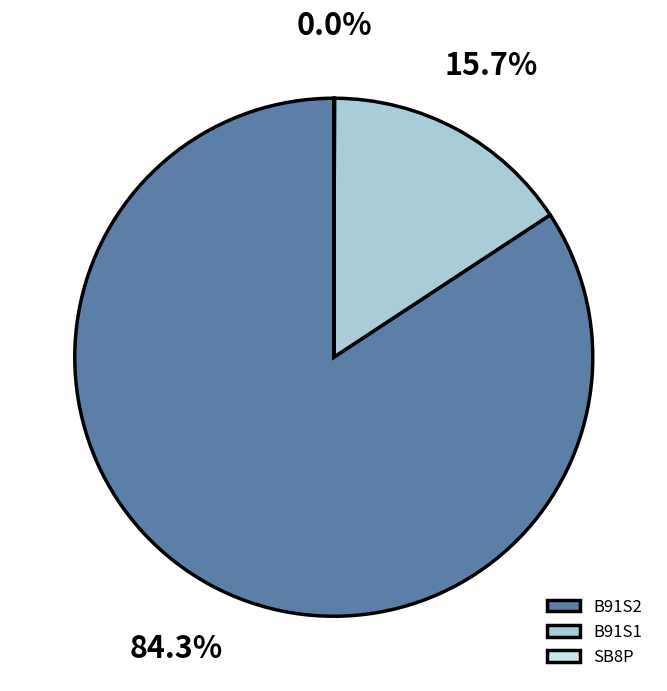

What portion of the pie excludes B91S1?

84.3%